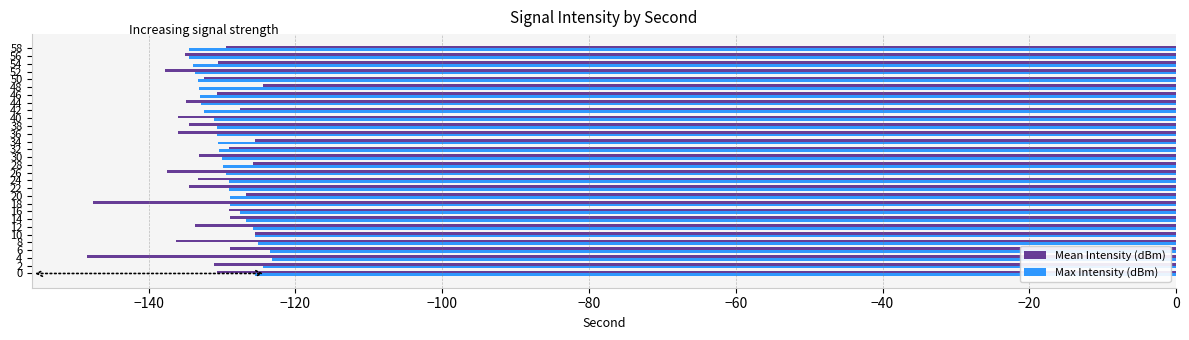

Is it true that Mean Intensity (dBm) equals -87.1 at 46?

False